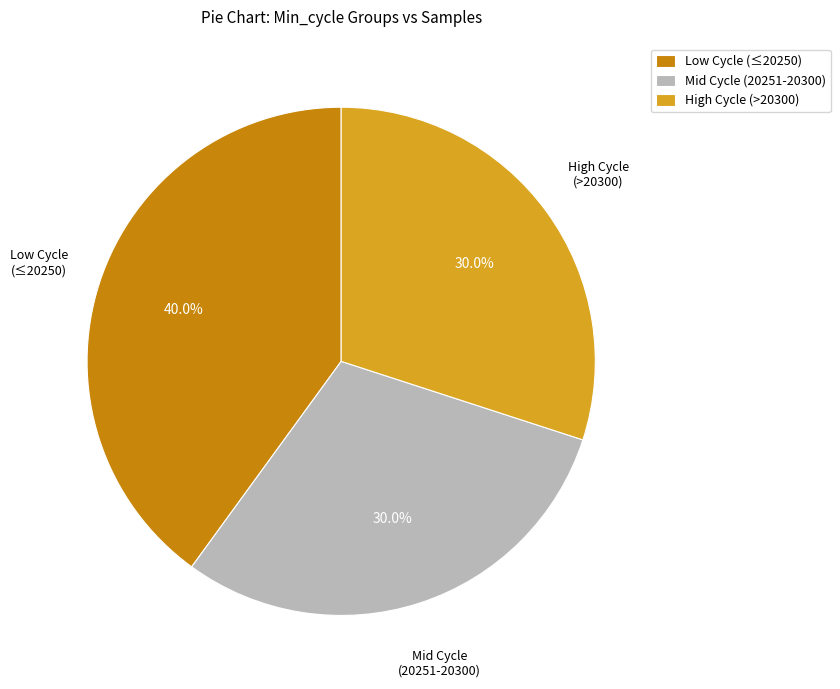

What is the largest slice in the pie chart?

Low Cycle (≤20250)